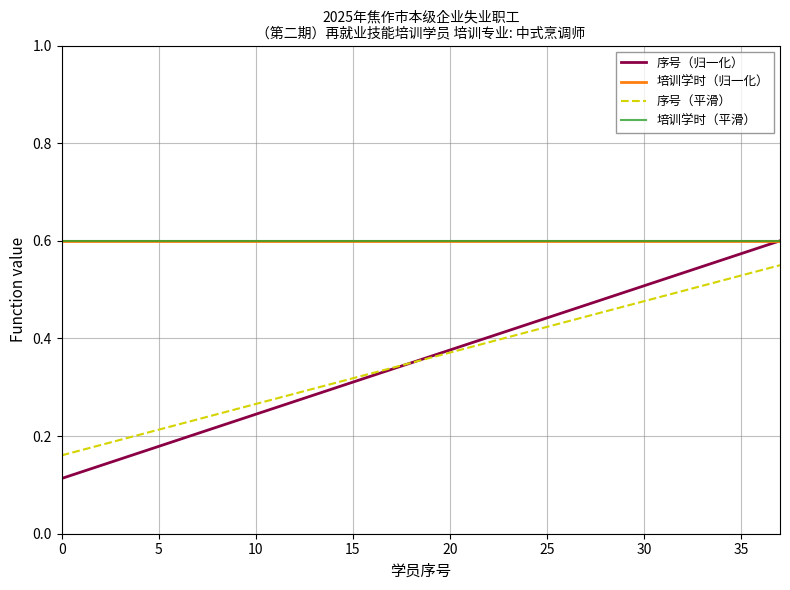

Does the chart display data point markers on the line(s)?

No